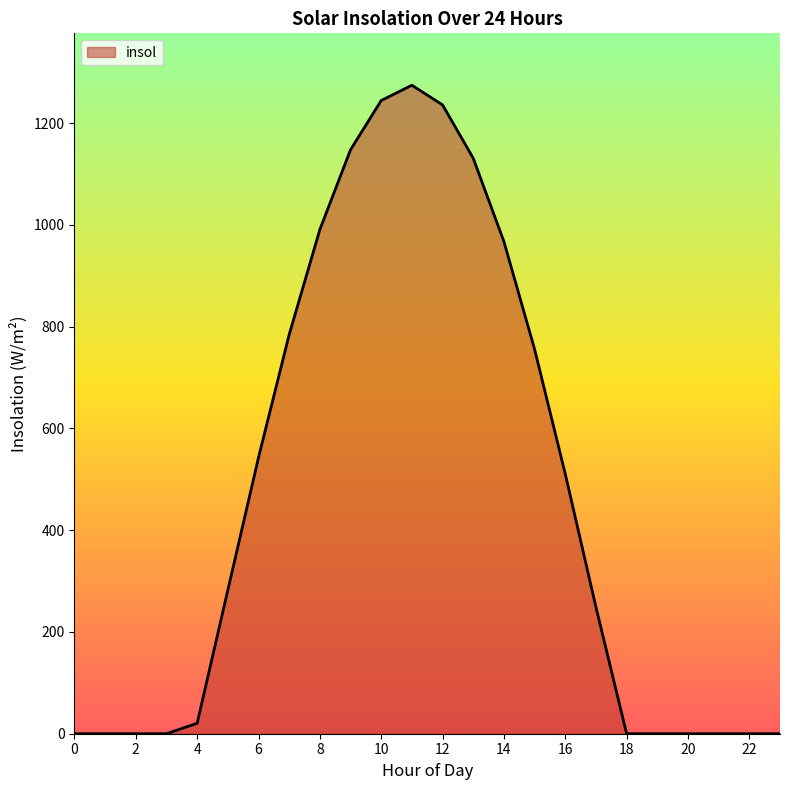

What is the difference between the maximum and minimum values?

1274.4